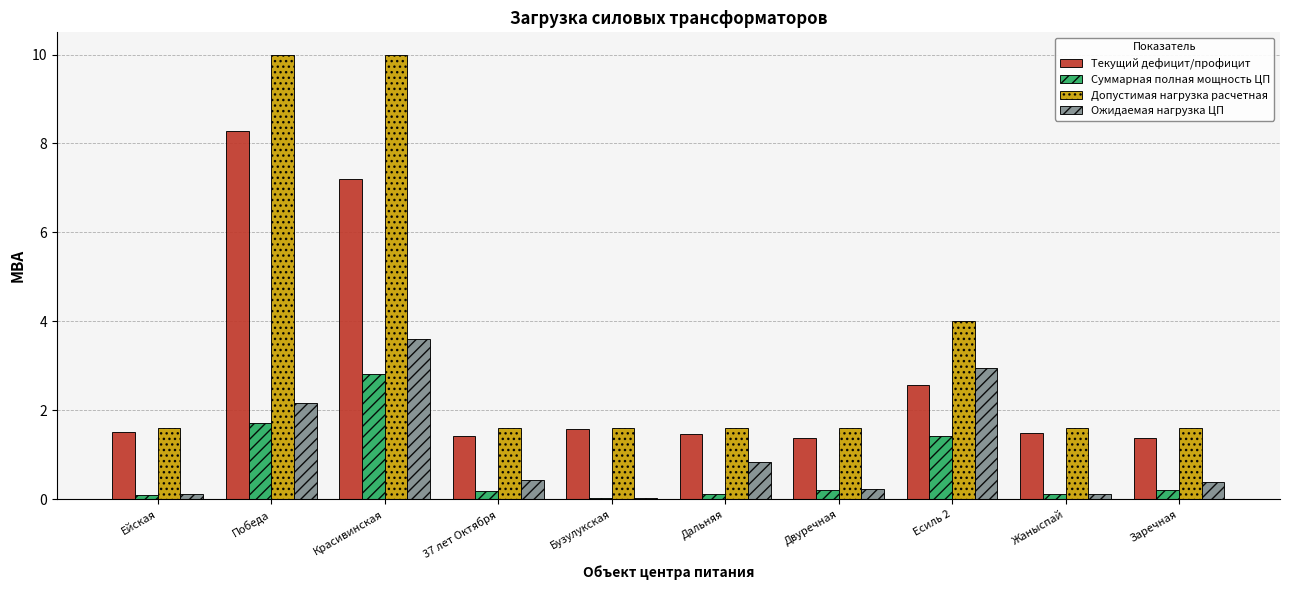

At which category is the sum across all series the highest?

Красивинская